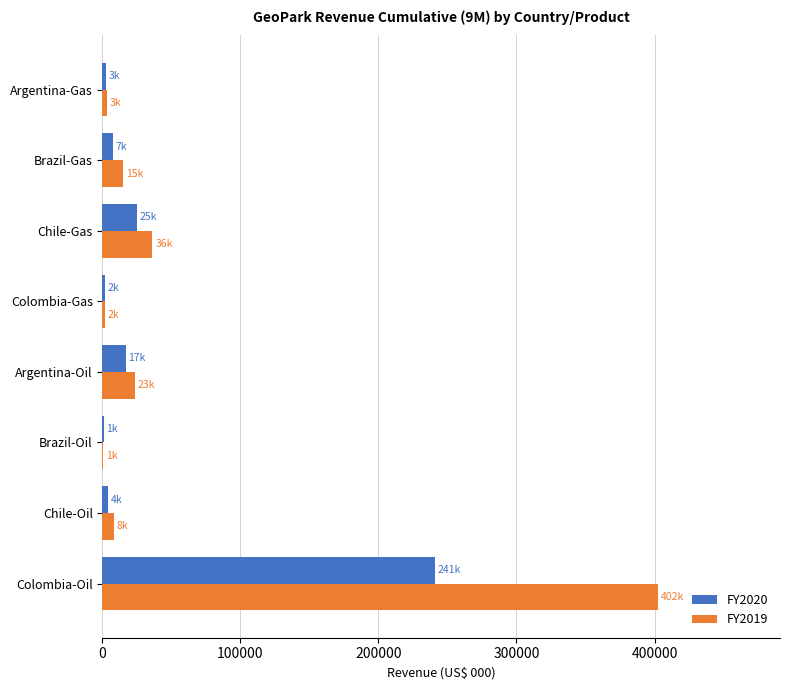

At which category does the chart reach its peak across all series?

Colombia-Oil